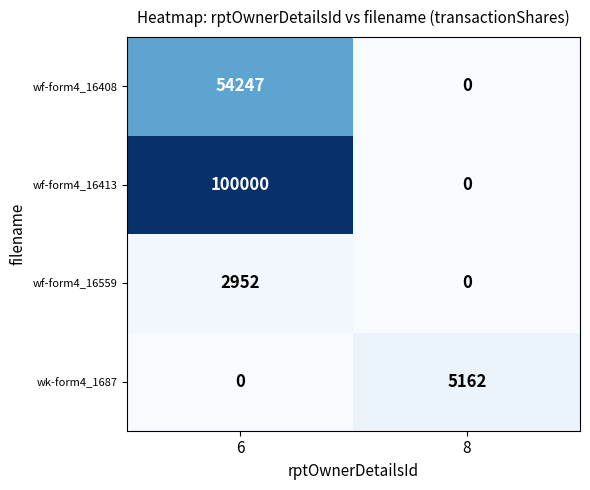

The wf-form4_16559 series shows 0 at 8. True or false?

True